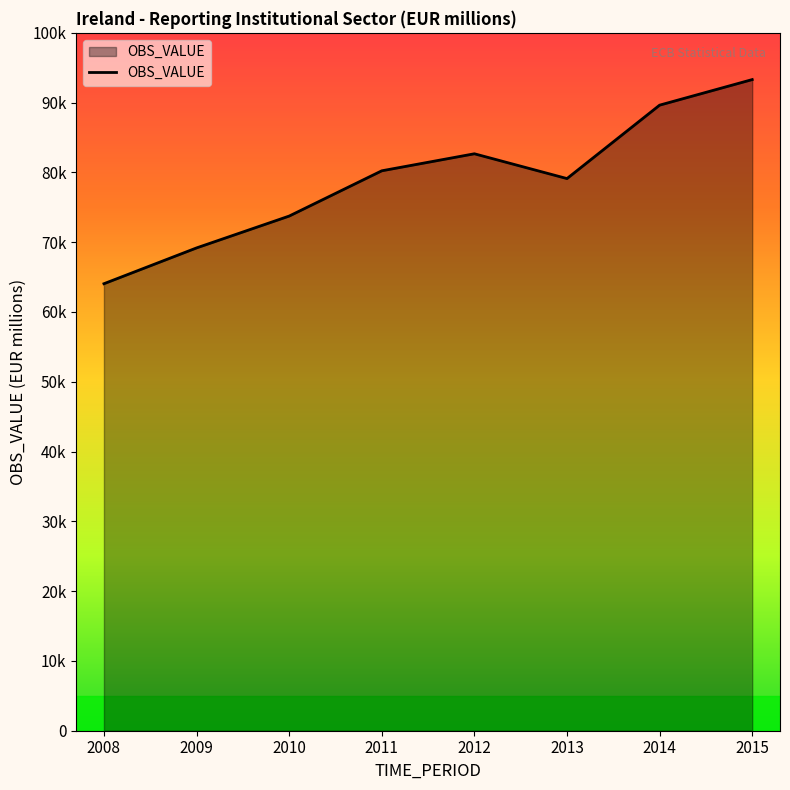

Which label corresponds to the largest value in the chart?

2015